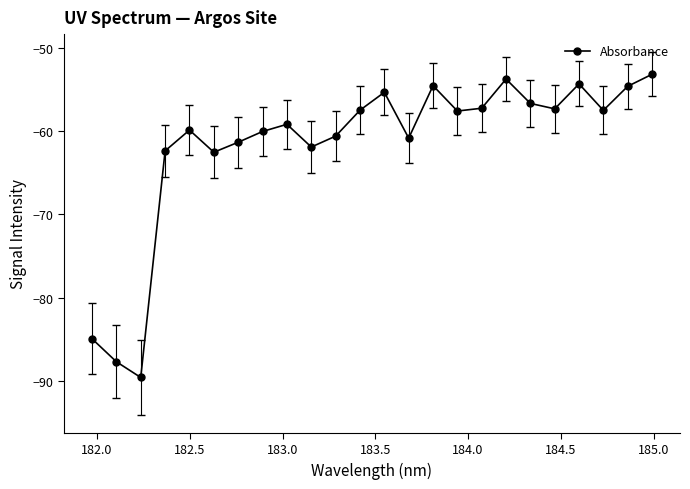

What is the minimum value shown in the chart?

-89.6